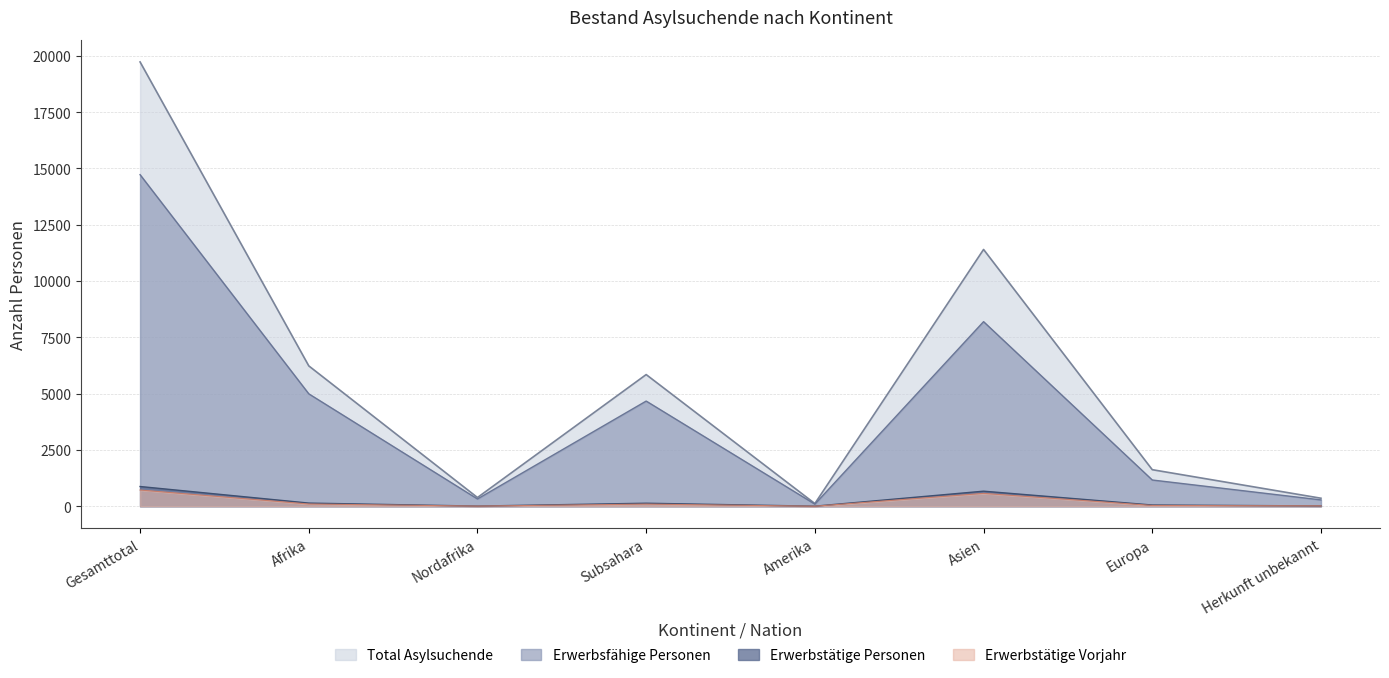

Is the value of Erwerbstätige Vorjahr at Europa greater than the value of Erwerbsfähige Personen at Nordafrika?

No